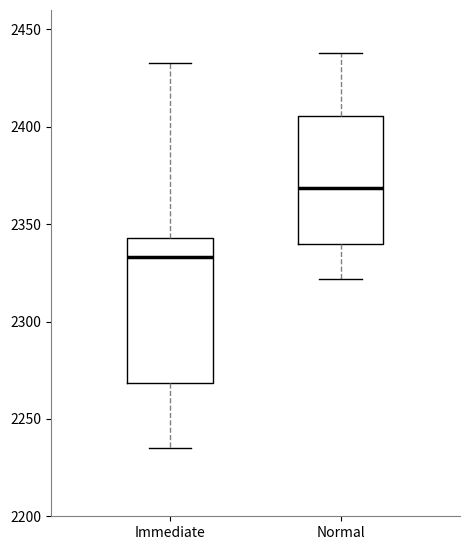

Which box is the tallest, from its lower edge to its upper edge?

Immediate